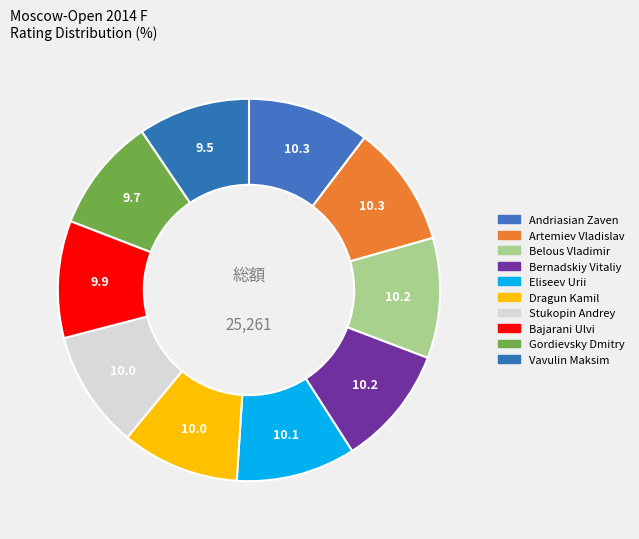

Combined, what portion of the pie is Artemiev Vladislav and Gordievsky Dmitry?

19.9%